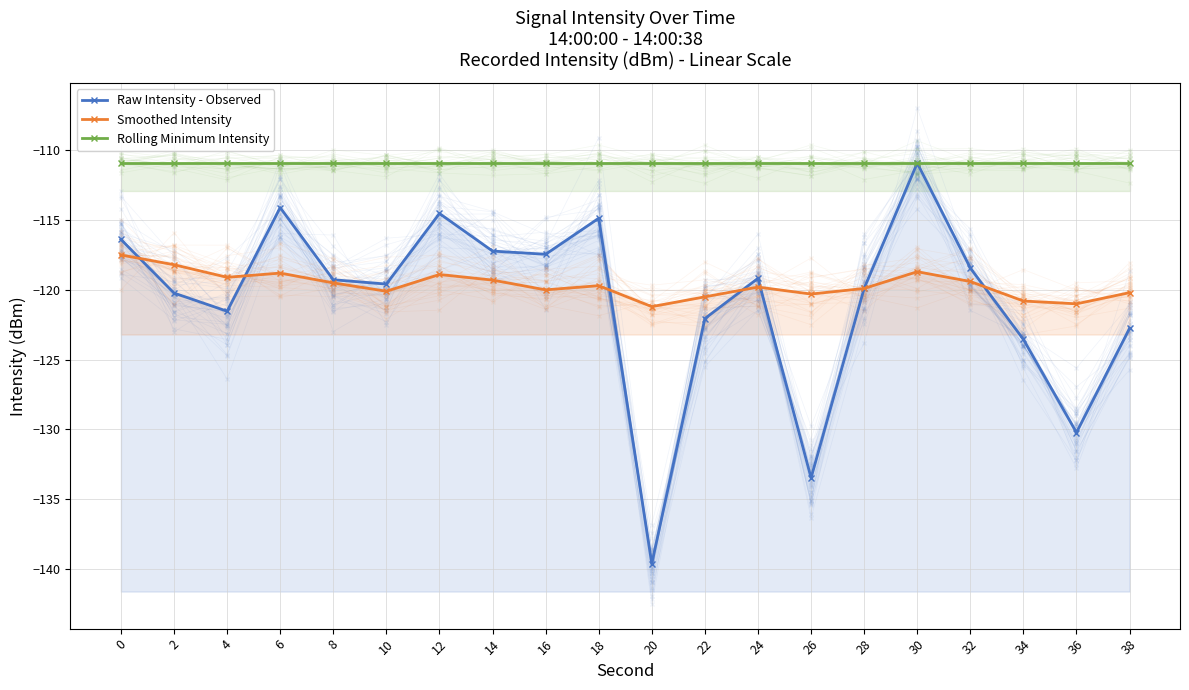

The value of Smoothed Intensity at 34 is -32.7. True or false?

False